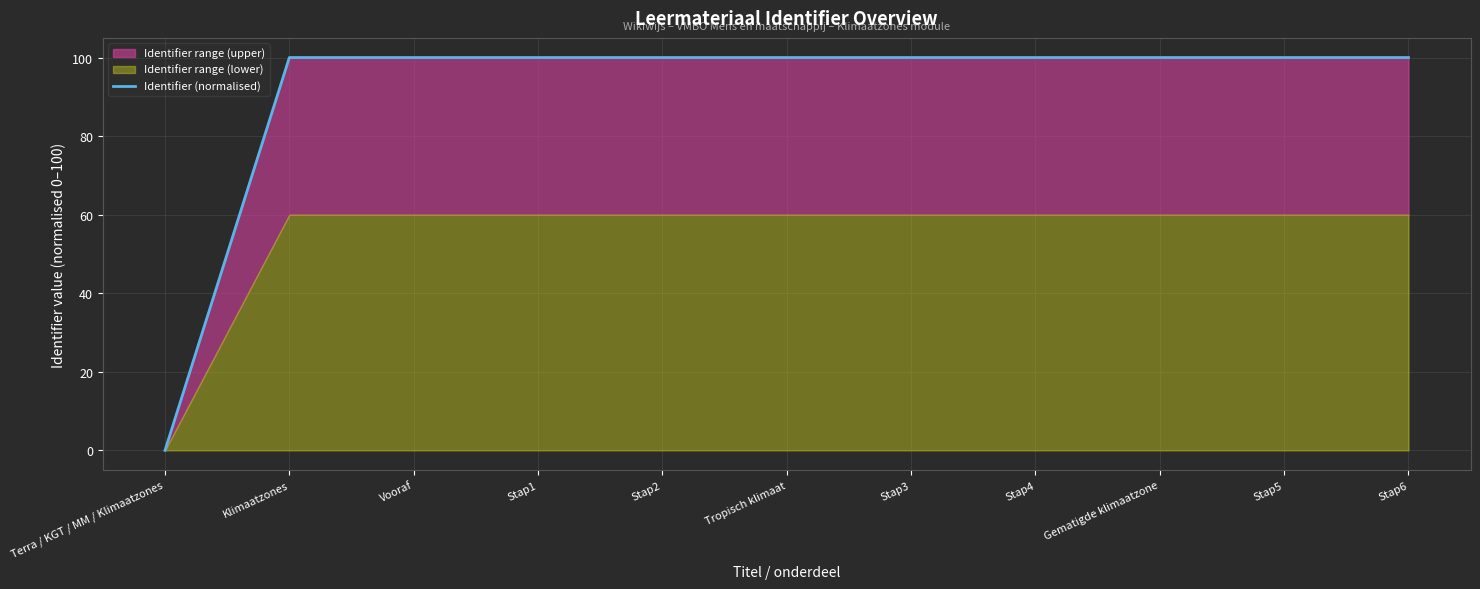

At which label is the value closest to 50?

Klimaatzones